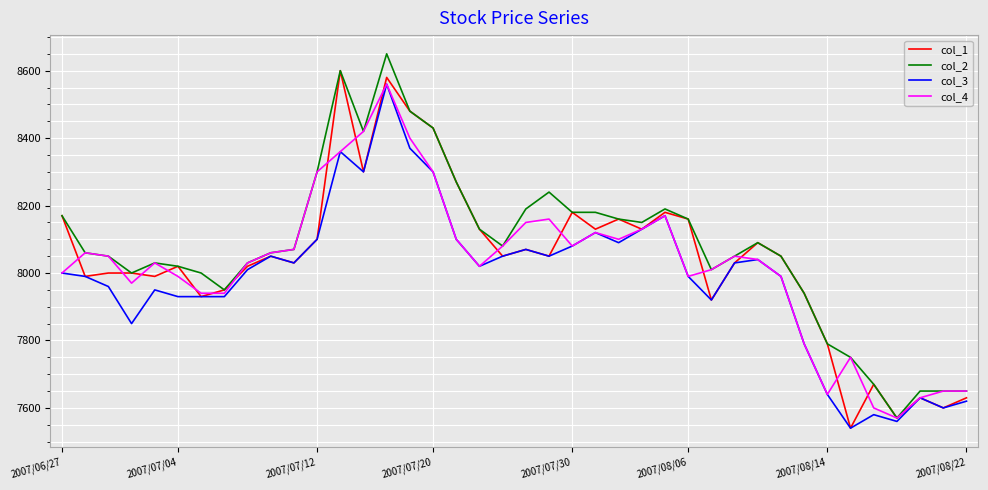

What is the highest value of the col_2 series?

8650